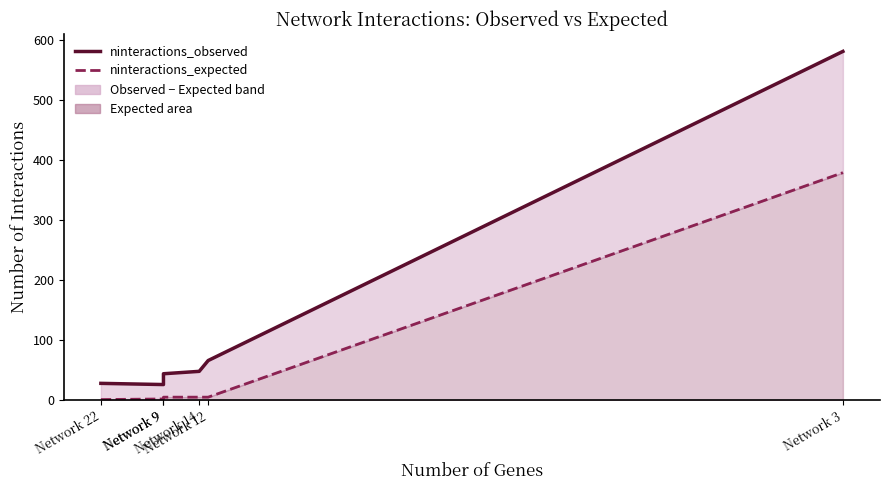

Where is ninteractions_expected nearest to the value 190?

Network 9